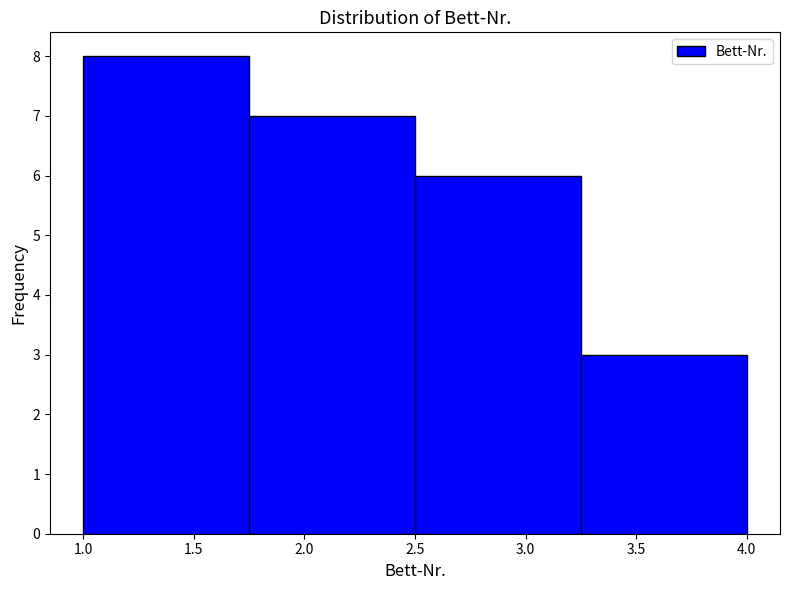

Over which range of the x-axis is the bar tallest?

1.00 to 1.75